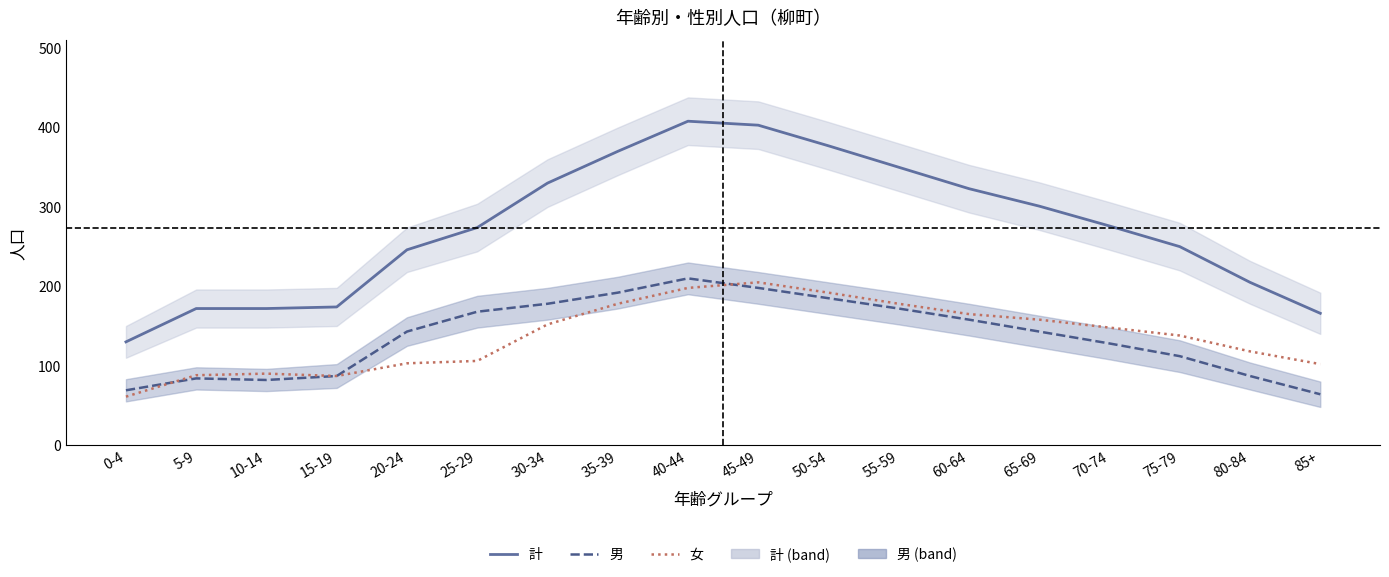

The 女 series shows 168 at 80-84. True or false?

False